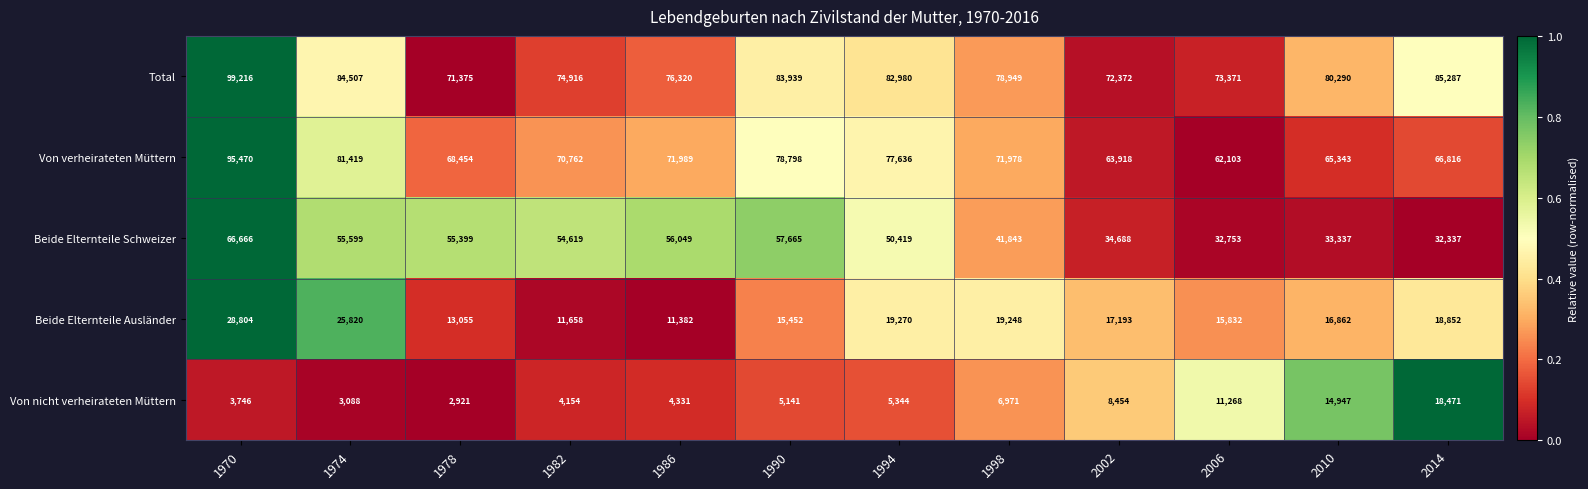

Which series changed the most between 1970 and 1994?

Von verheirateten Müttern